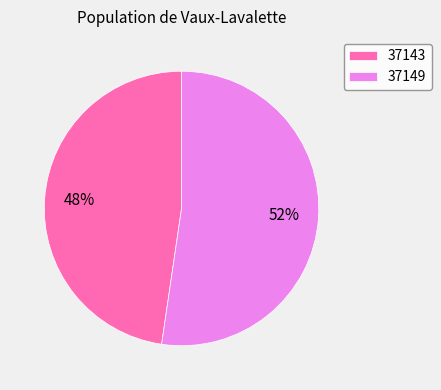

Rank the categories by value from lowest to highest.

37143, 37149